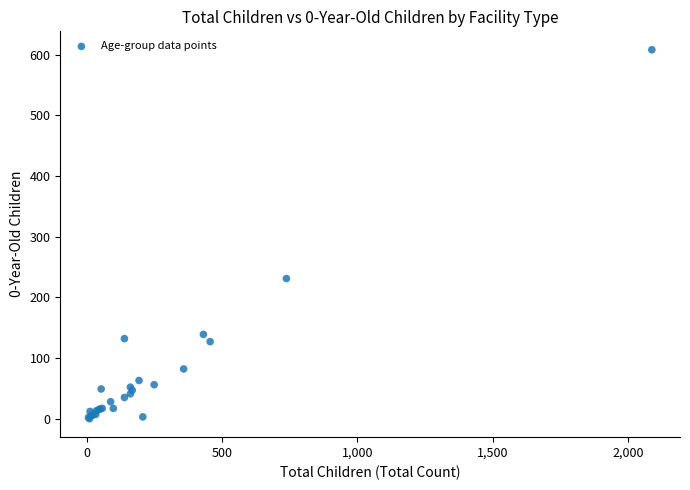

What Y value in the scatter plot is closest to 304?

231